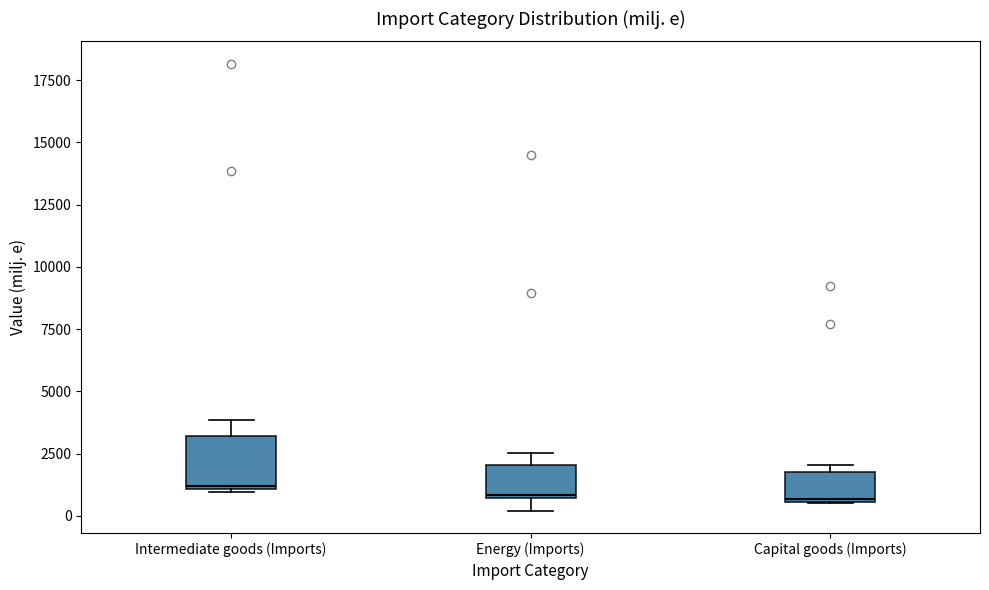

Which box is the tallest, from its lower edge to its upper edge?

Intermediate goods (Imports)